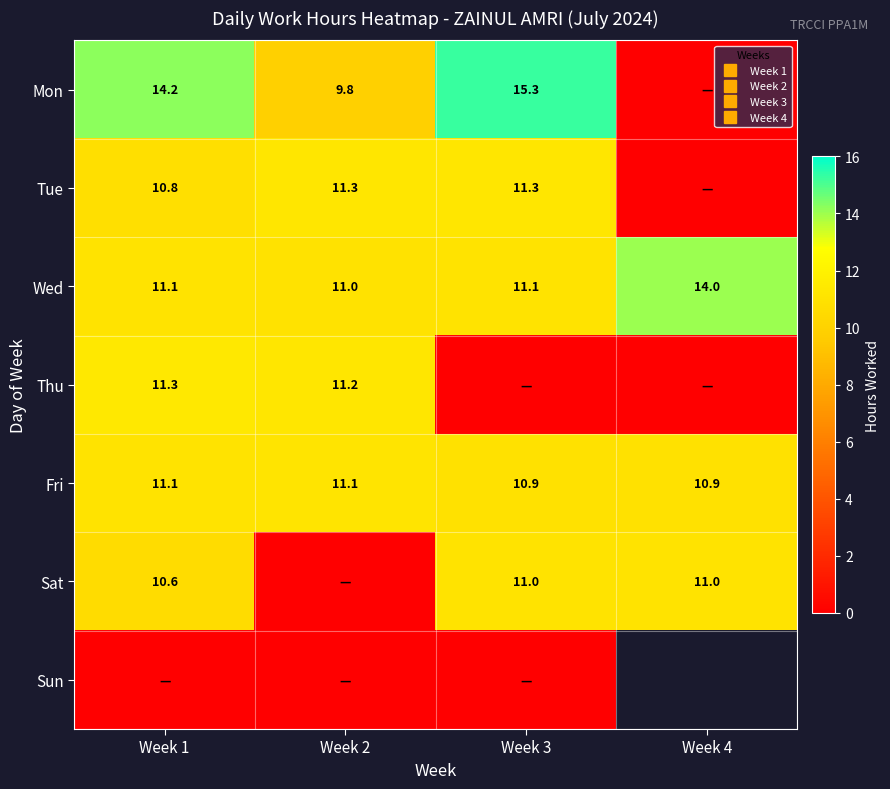

How many series are shown in this chart?

7